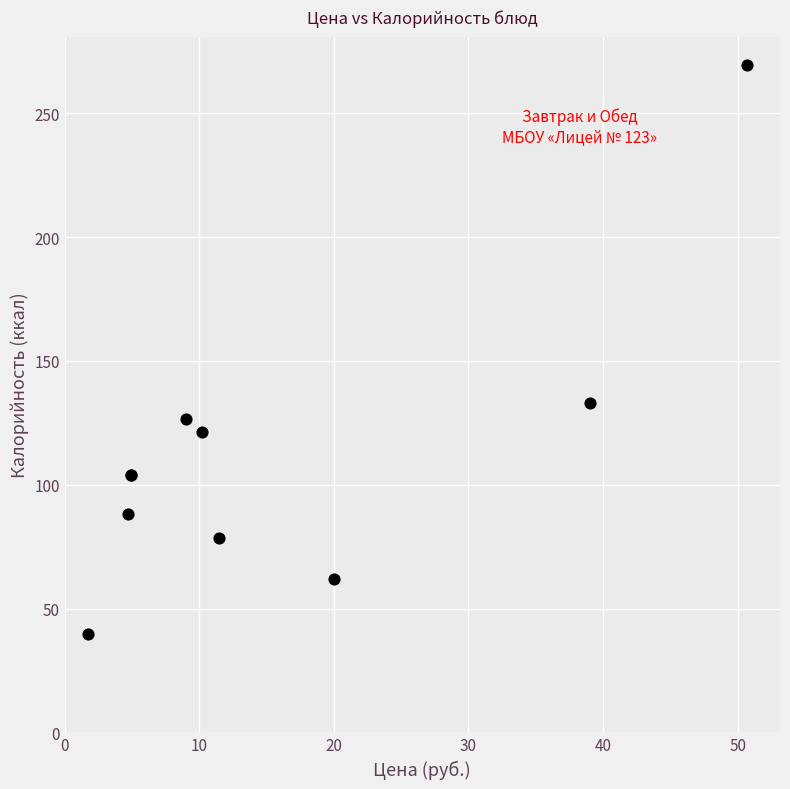

What Y value in the scatter plot is closest to 154?

133.1